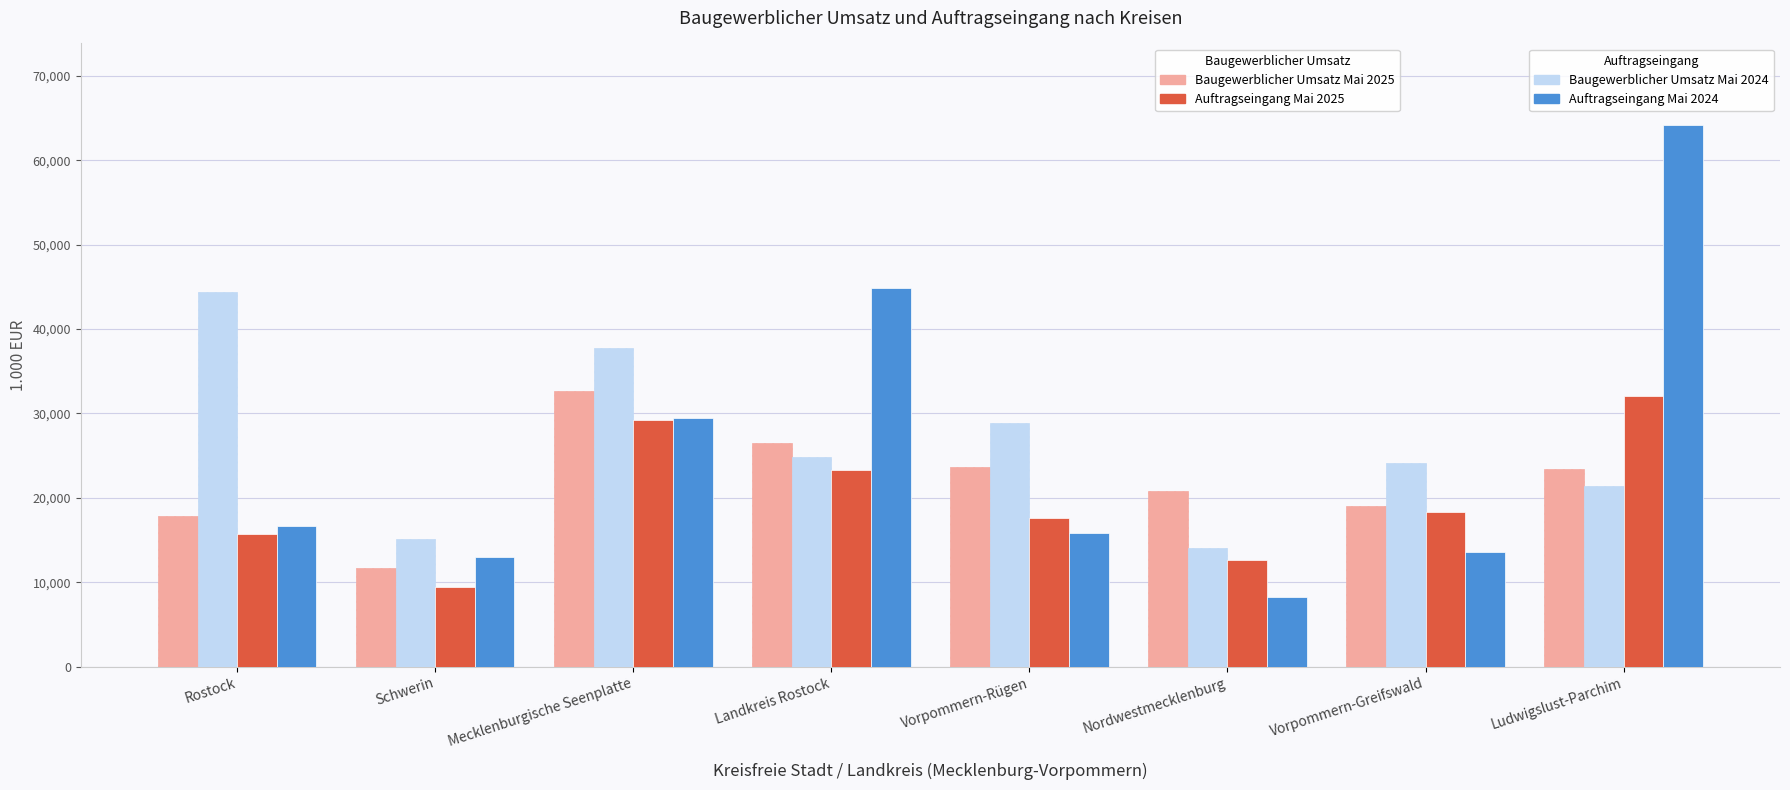

What is the spread (max minus min) of values at Vorpommern-Greifswald?

10634